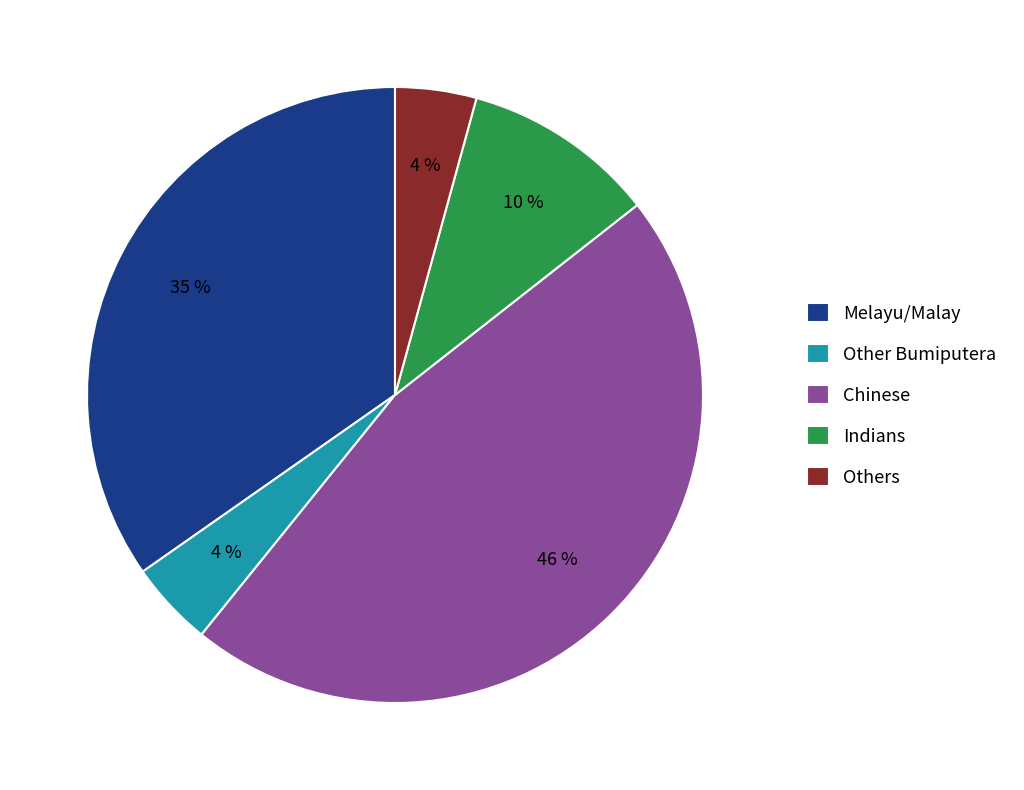

Is it true that Indians is 17% of the pie?

False